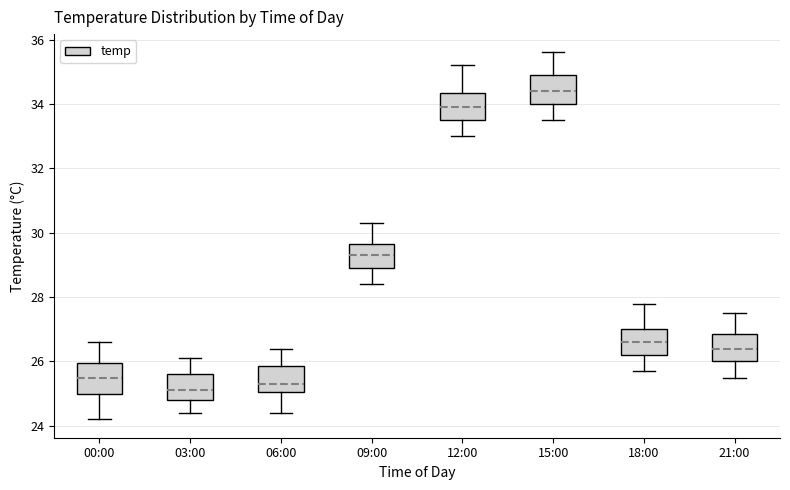

Where is the upper edge of the box for 09:00 on the y-axis? The values are not printed on the chart, so give them approximately, as read against the axis.

29.6